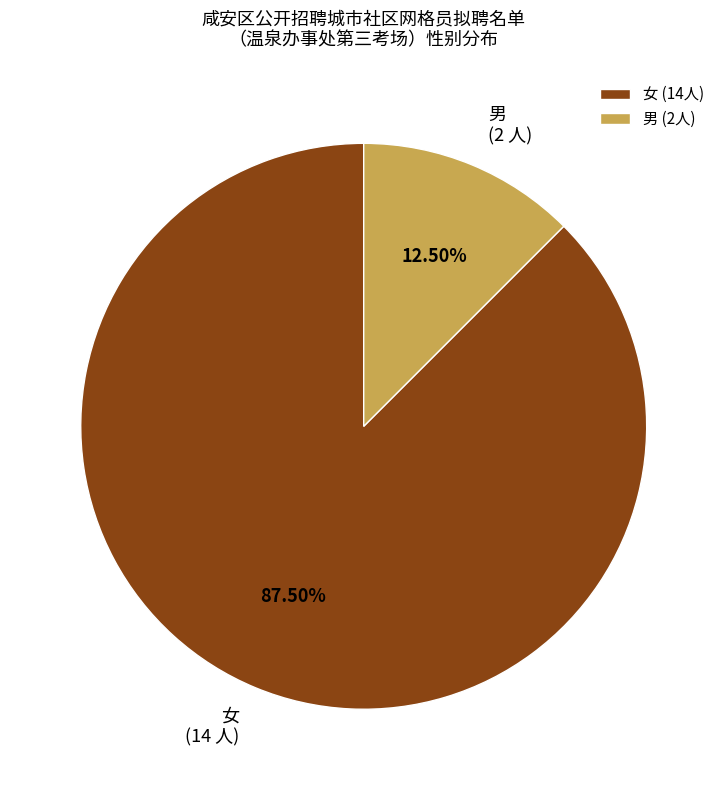

Count the number of slices in the pie.

2